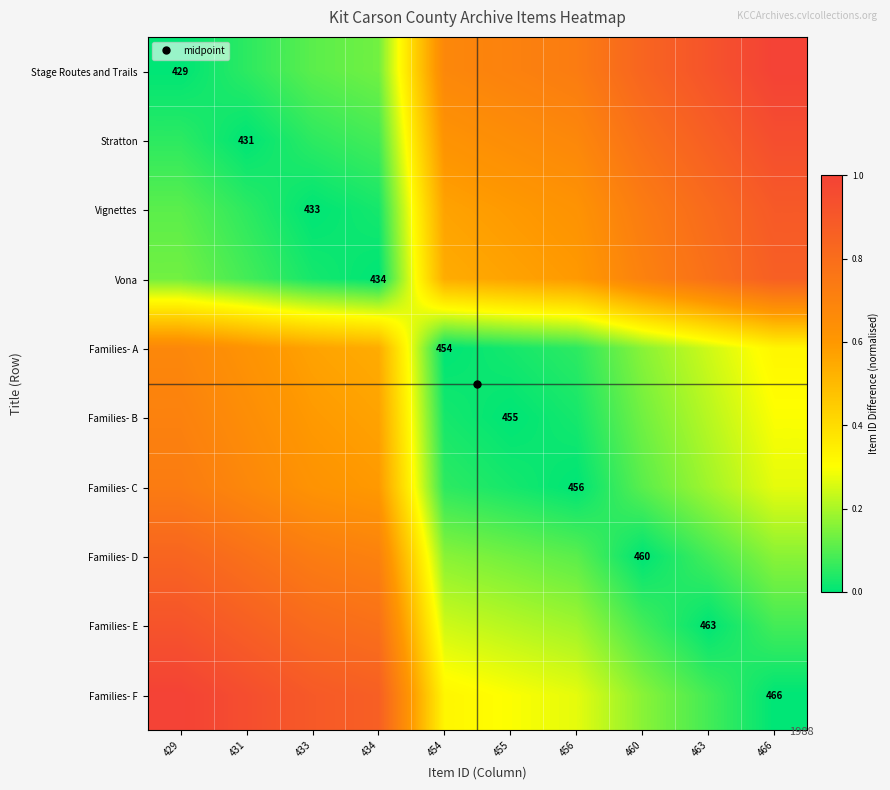

Between 434 and 454, which is larger?

454